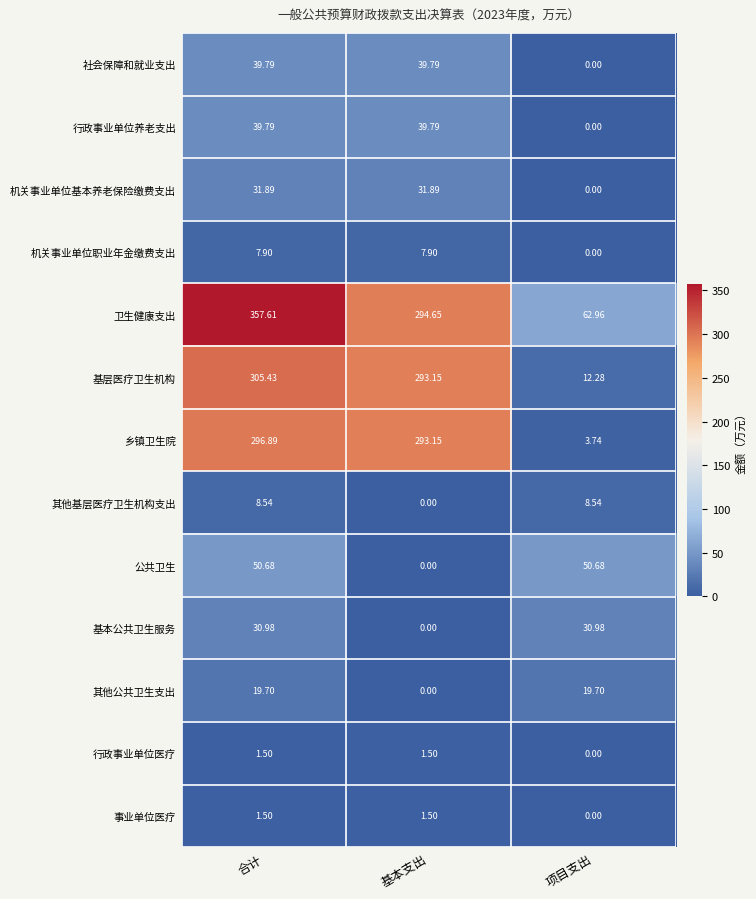

Which series changed the most between 基本支出 and 项目支出?

乡镇卫生院